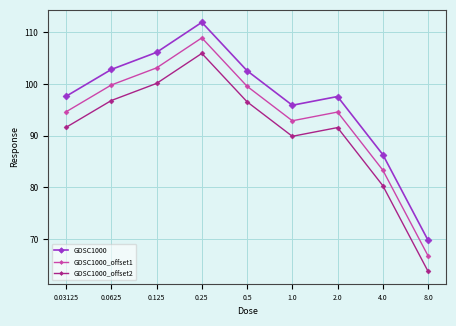

Reading left to right, list all the values displayed in this chart.

GDSC1000: 97.6	102.8	106.1	111.9	102.5	95.9	97.6	86.4	69.8
GDSC1000_offset1: 94.6	99.8	103.1	108.9	99.5	92.9	94.6	83.4	66.8
GDSC1000_offset2: 91.6	96.8	100.1	105.9	96.5	89.9	91.6	80.4	63.8